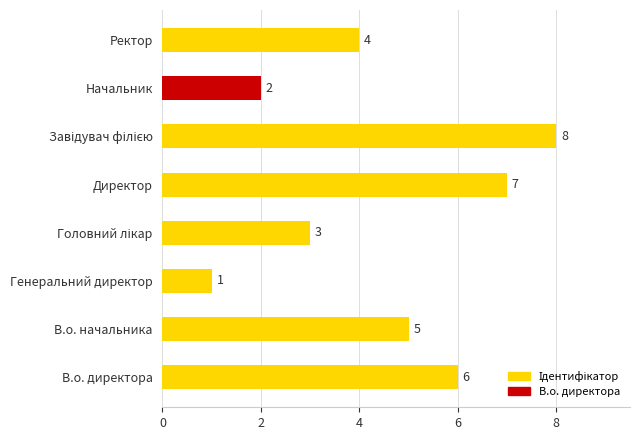

What is the greatest value displayed?

8